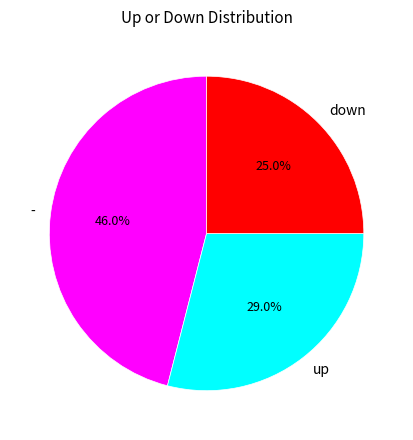

True or false: - accounts for 46% of the total.

True